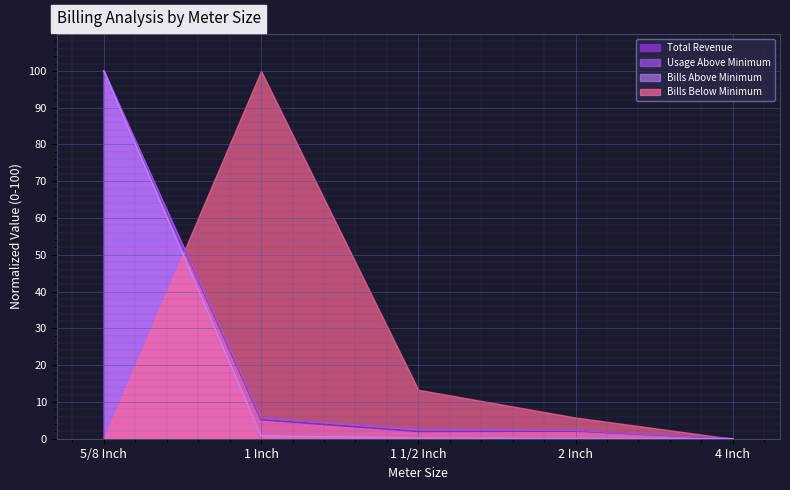

What is the value of the Total Revenue point at the 4th from the left?

2.1